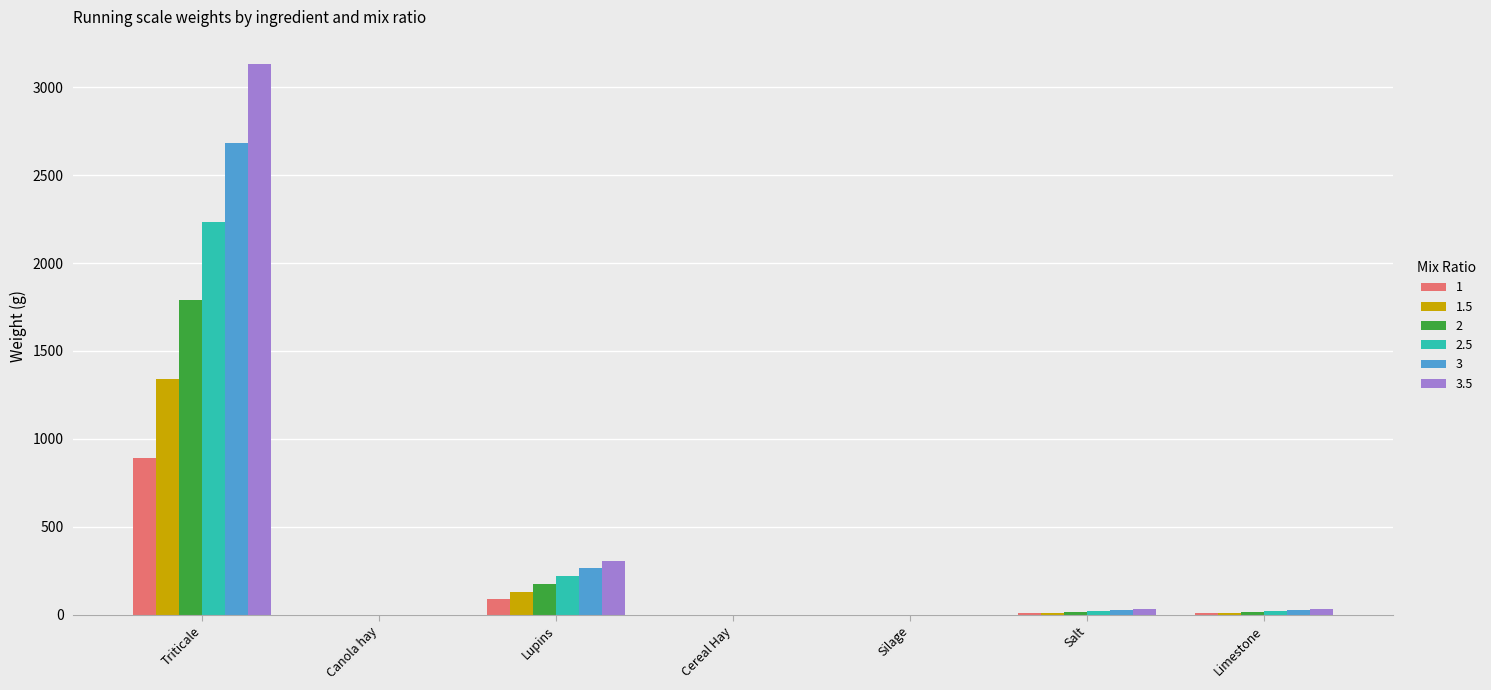

What is the sum of all 1 values?

1000.0